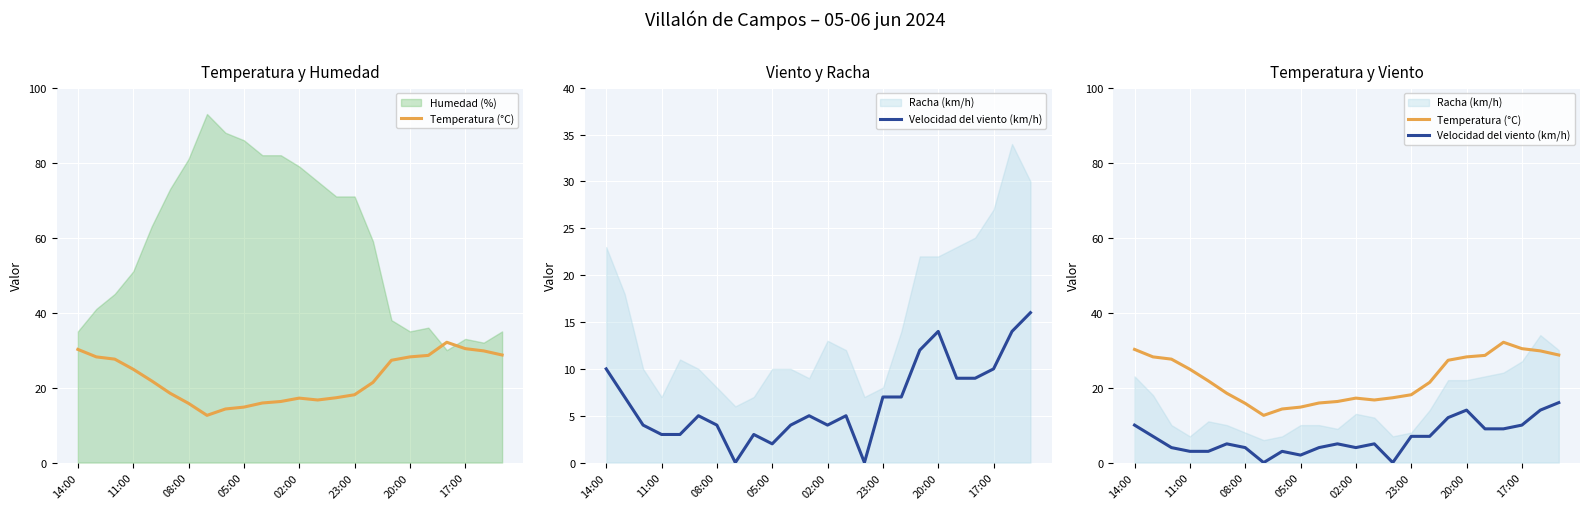

Reading right to left, extract all data points from this chart.

Temperatura (°C): 28.7	29.8	30.4	32.1	28.6	28.2	27.3	21.4	18.1	17.3	16.7	17.2	16.3	15.9	14.8	14.3	12.6	15.8	18.5	21.8	24.9	27.6	28.2	30.2
Velocidad del viento (km/h): 16.0	14.0	10.0	9.0	9.0	14.0	12.0	7.0	7.0	0.0	5.0	4.0	5.0	4.0	2.0	3.0	0.0	4.0	5.0	3.0	3.0	4.0	7.0	10.0